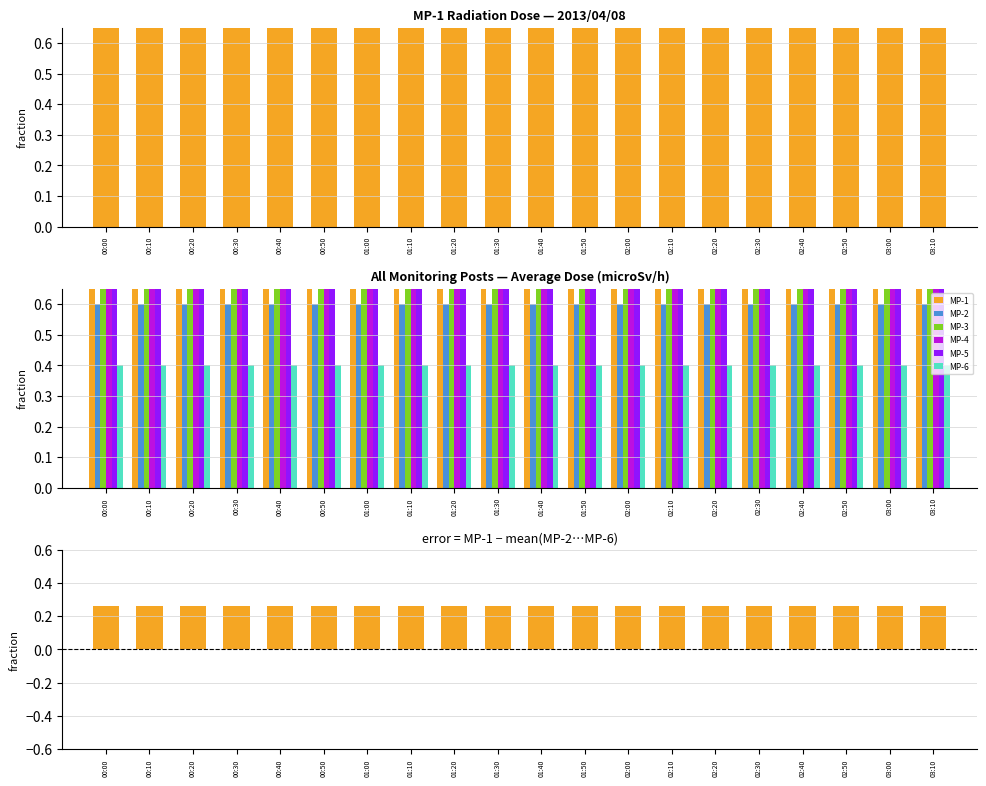

Count the number of categories in the chart.

20